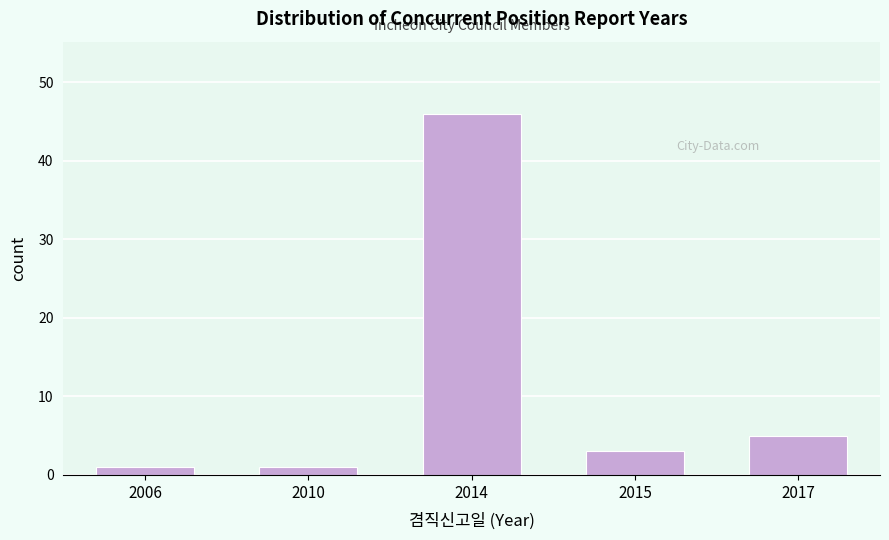

Reading right to left, transcribe all the data shown in this chart.

5	3	46	1	1